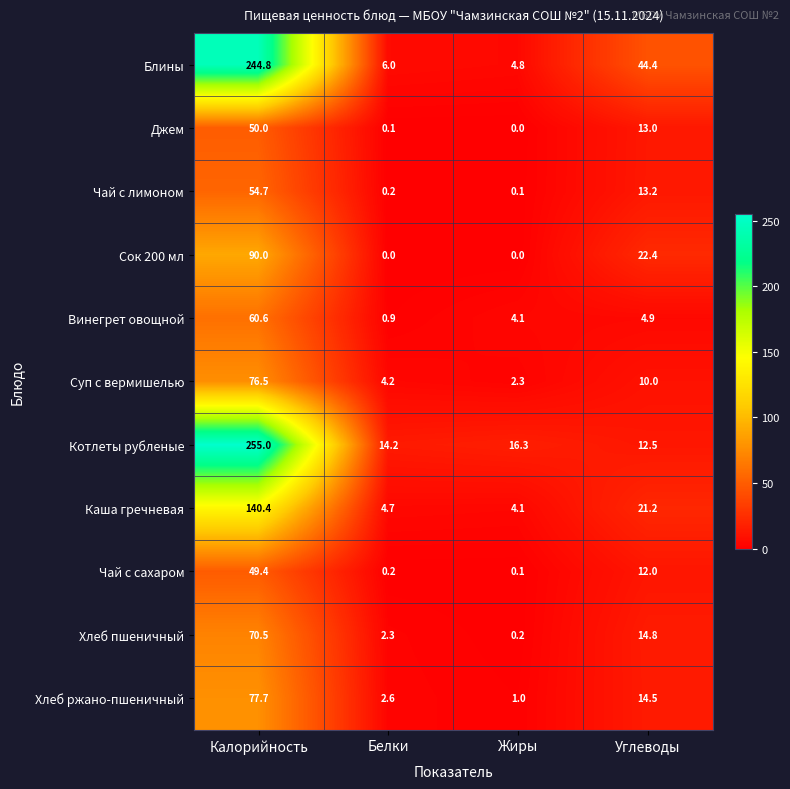

How many data points in Сок 200 мл are less than 22?

2